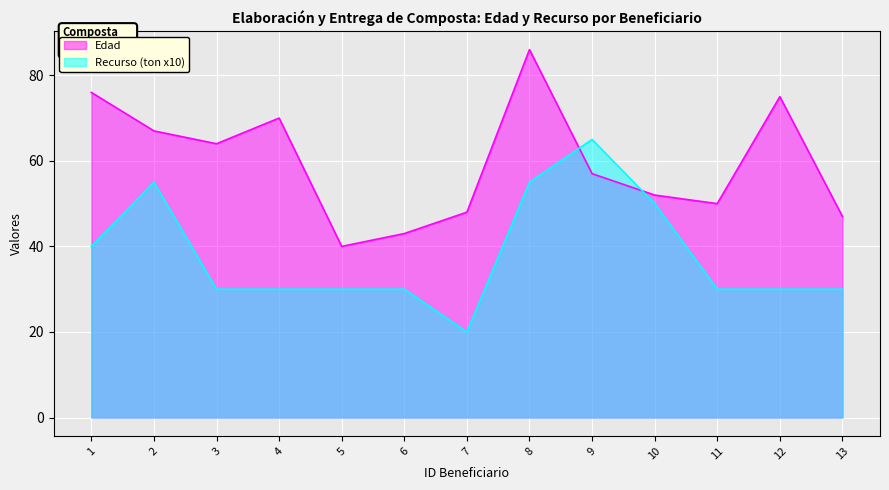

What is the total value across all series at 8?

141